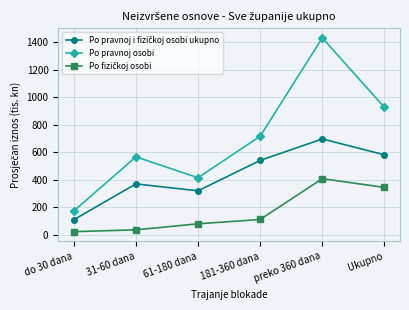

What is the total value across all series at Ukupno?

1851.4